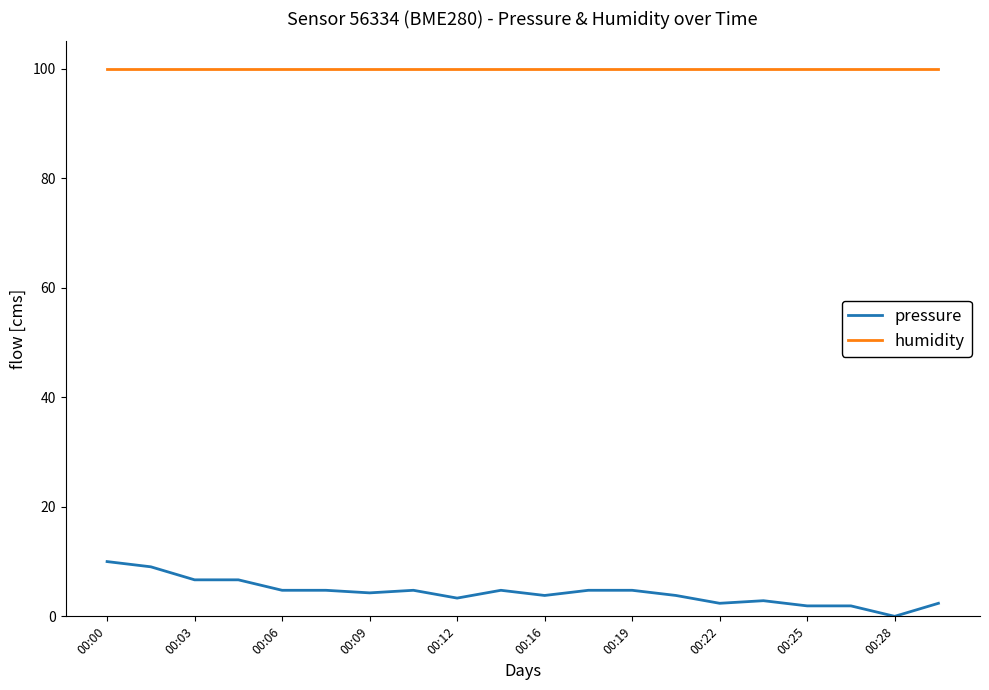

List the series in order of their overall mean, highest first.

humidity, pressure